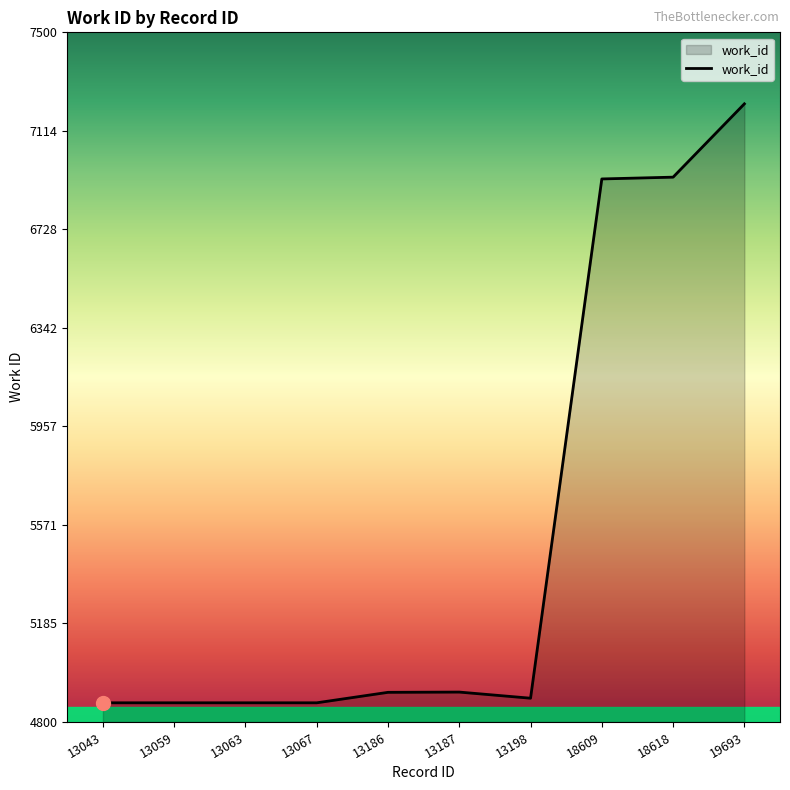

Approximately how many times larger is the value at 13187 compared to 13063?

1.0